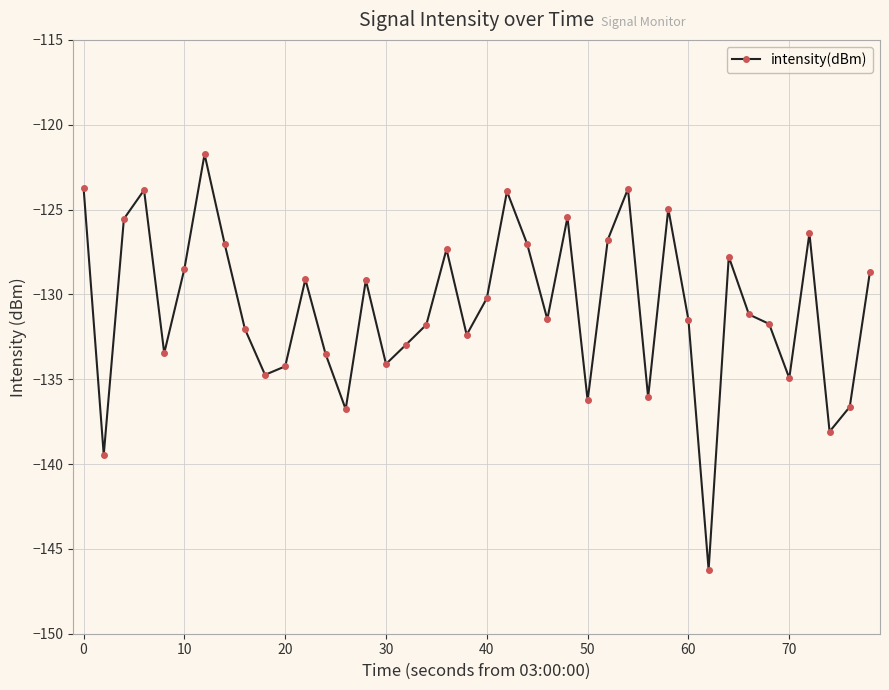

True or false: there are more than 0 points higher than both neighbors.

True